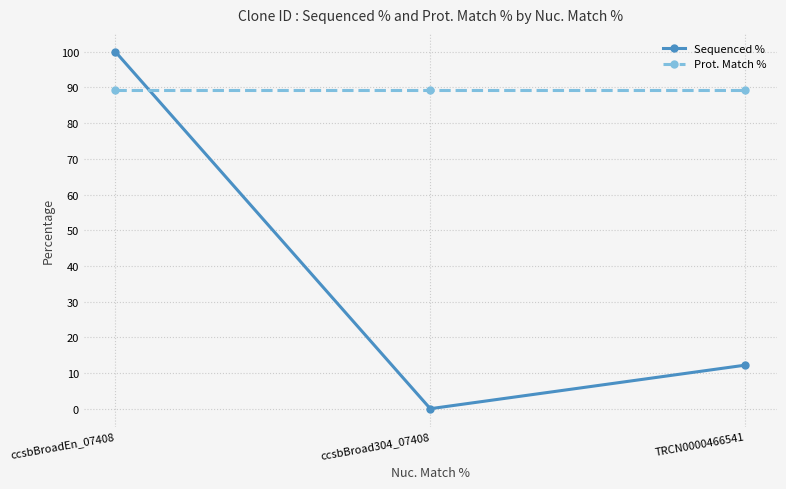

At how many categories does at least one series exceed 27?

3